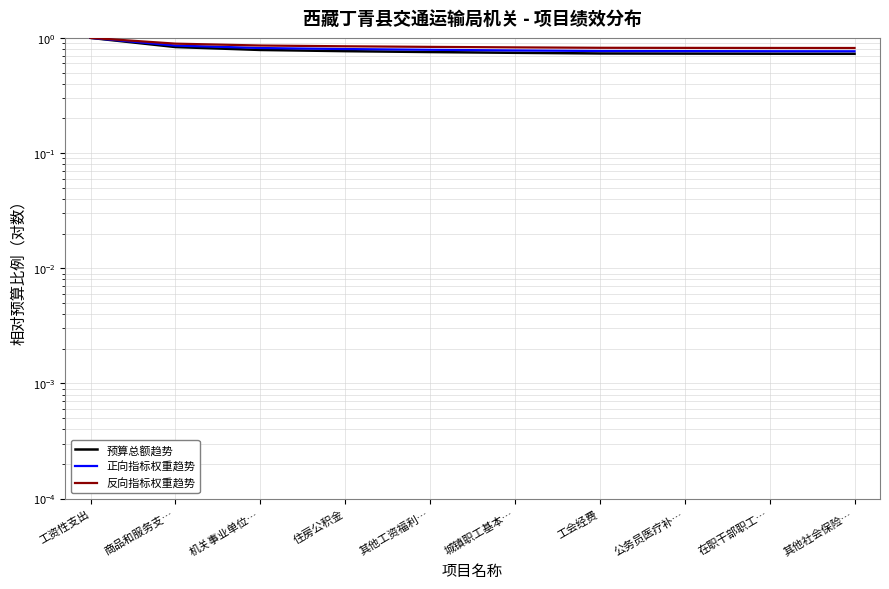

Which series changed the most between 商品和服务支… and 其他社会保险…?

预算总额趋势